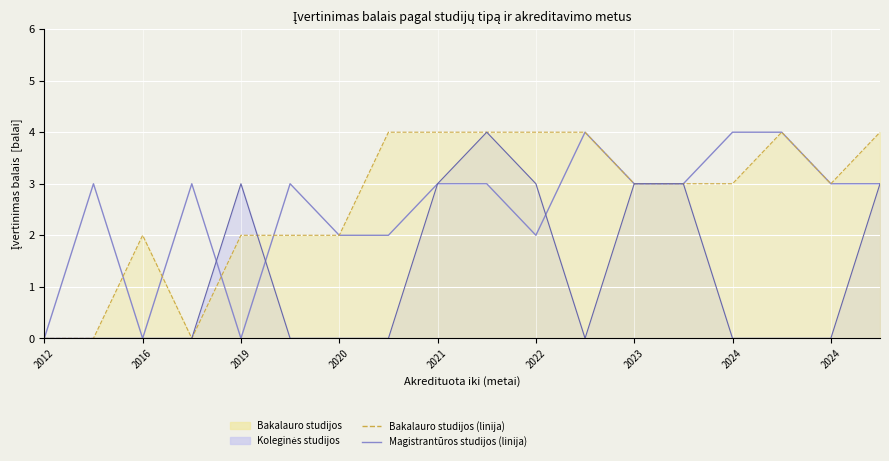

How many series are shown in this chart?

1